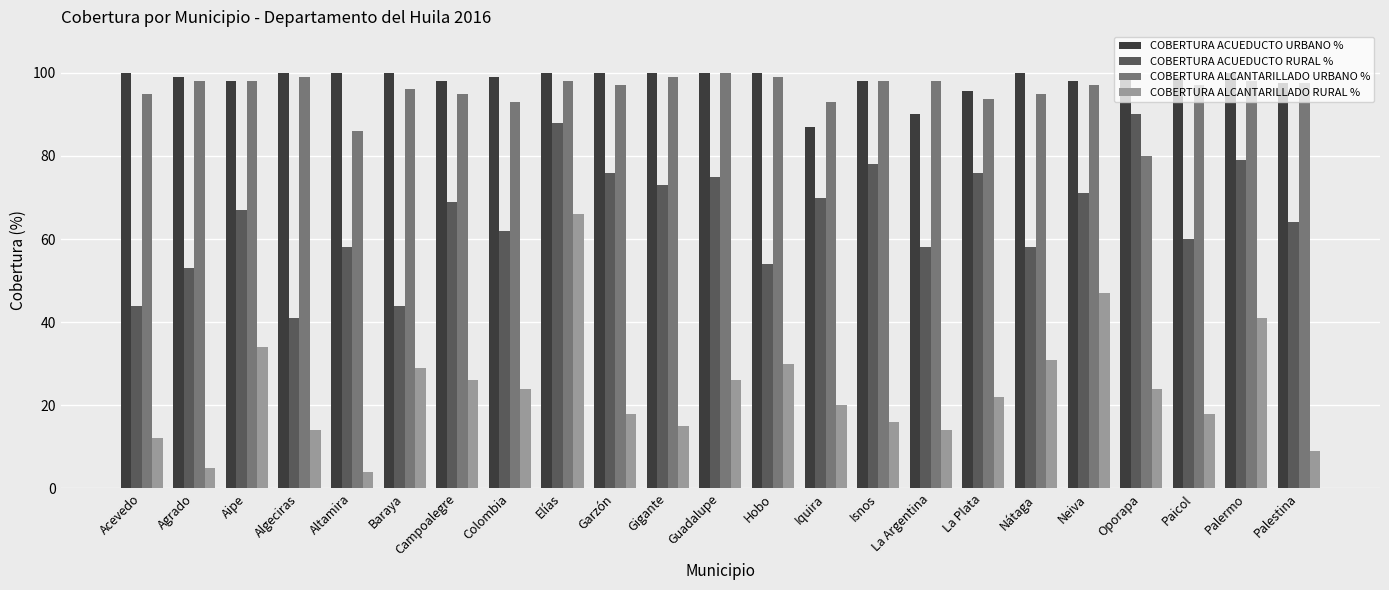

What is the difference between the highest and lowest values at Garzón?

82.0